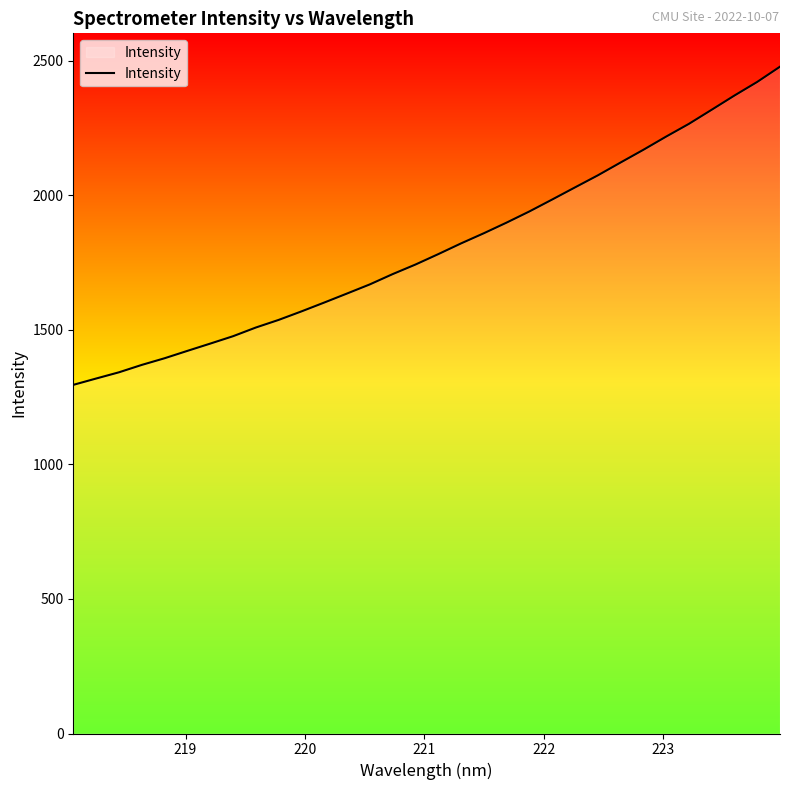

How many lines are shown in the chart?

1